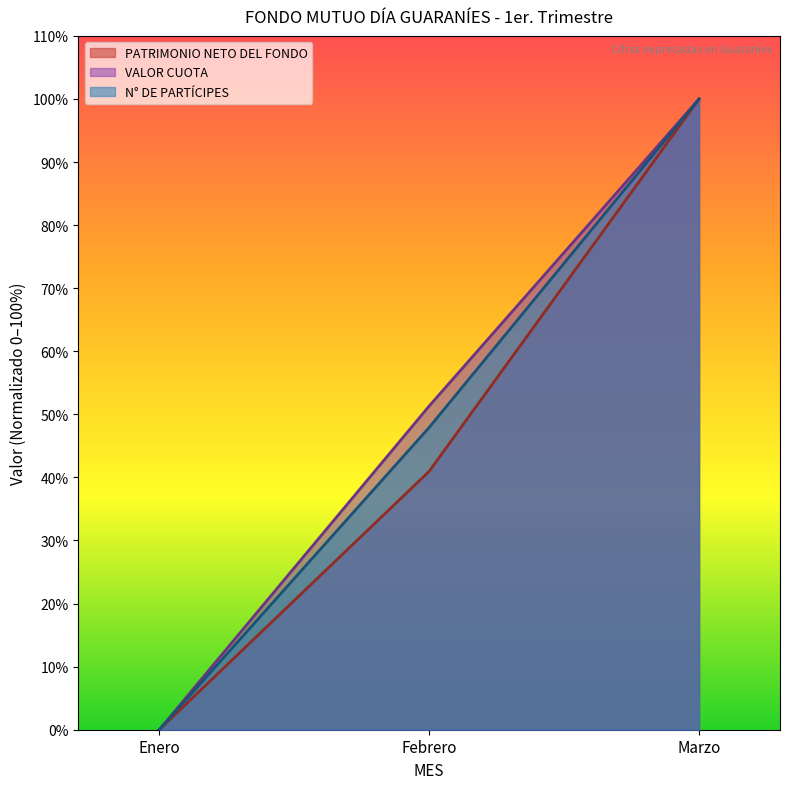

What are all the series names shown in the legend?

PATRIMONIO NETO DEL FONDO, VALOR CUOTA, N° DE PARTÍCIPES